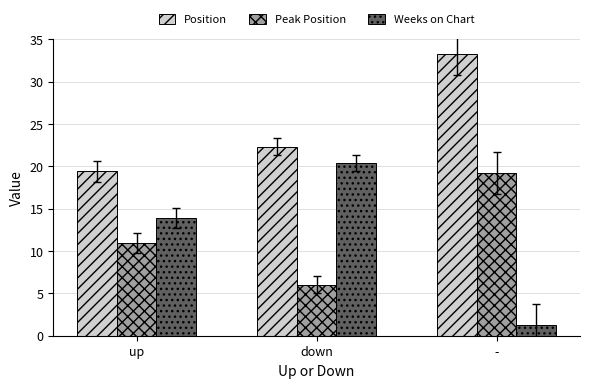

At which label is Weeks on Chart closest to 10?

up